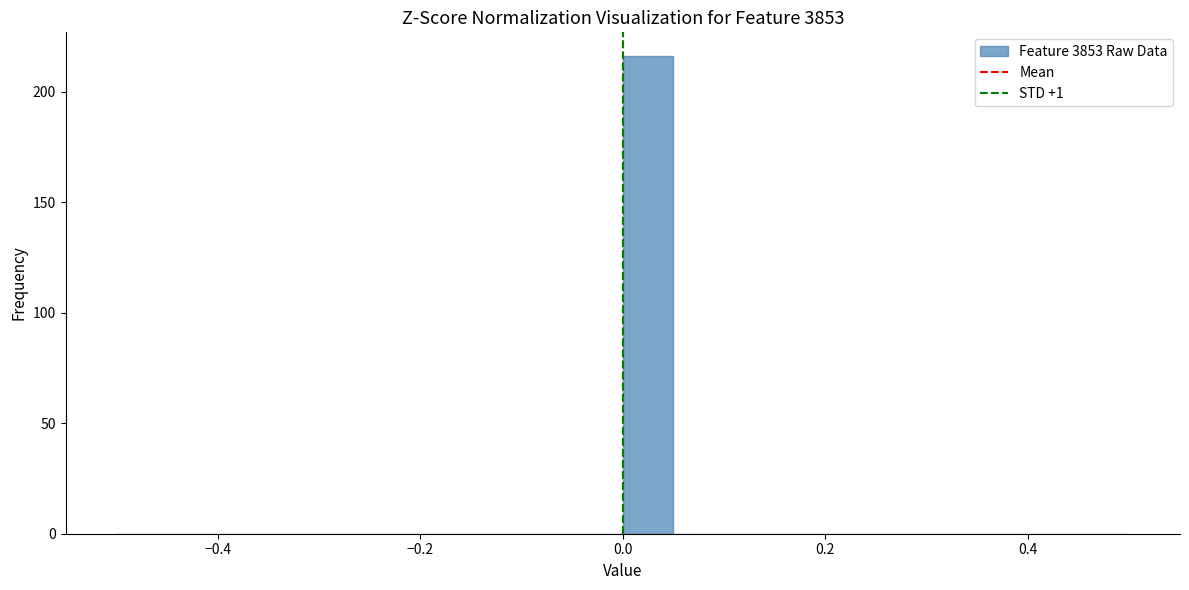

Read against the x-axis, roughly where is the centre of the tallest bar?

0.02